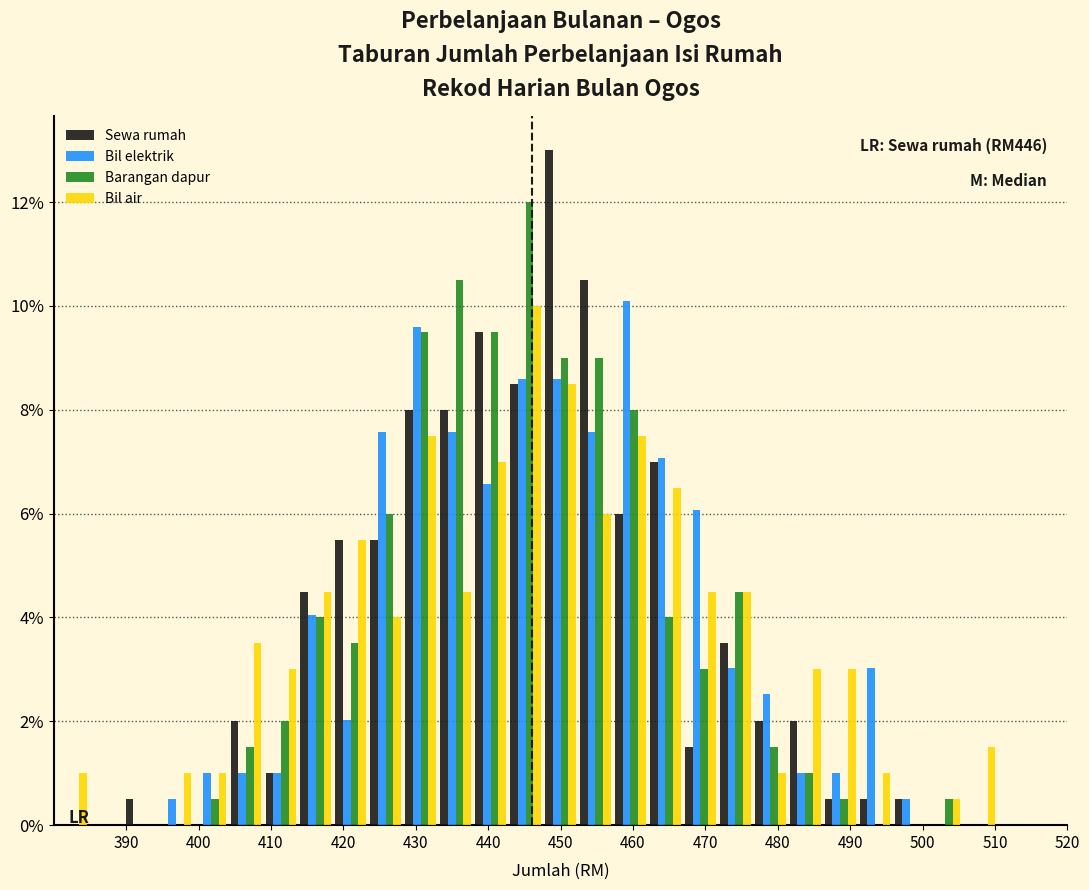

In the Bil air series, which range on the x-axis has the tallest bar?

443 to 448